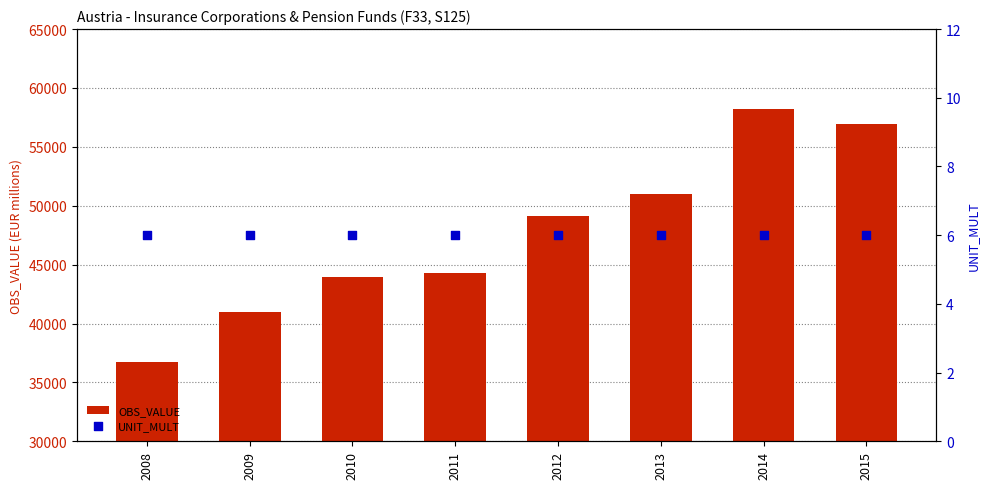

Which series has the largest total across all categories?

OBS_VALUE